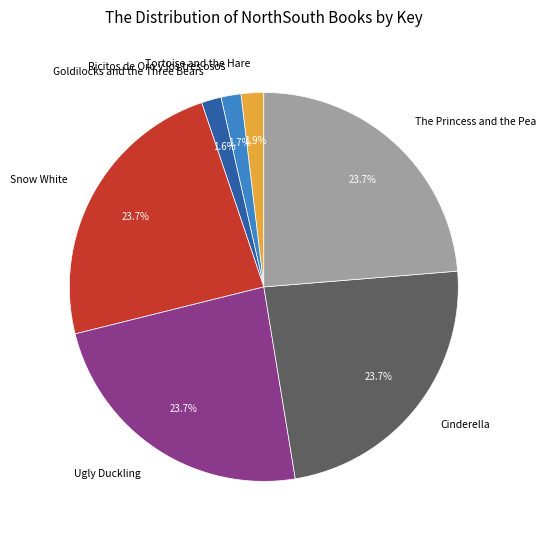

What percentage is the Goldilocks and the Three Bears slice, to the nearest percent?

2%